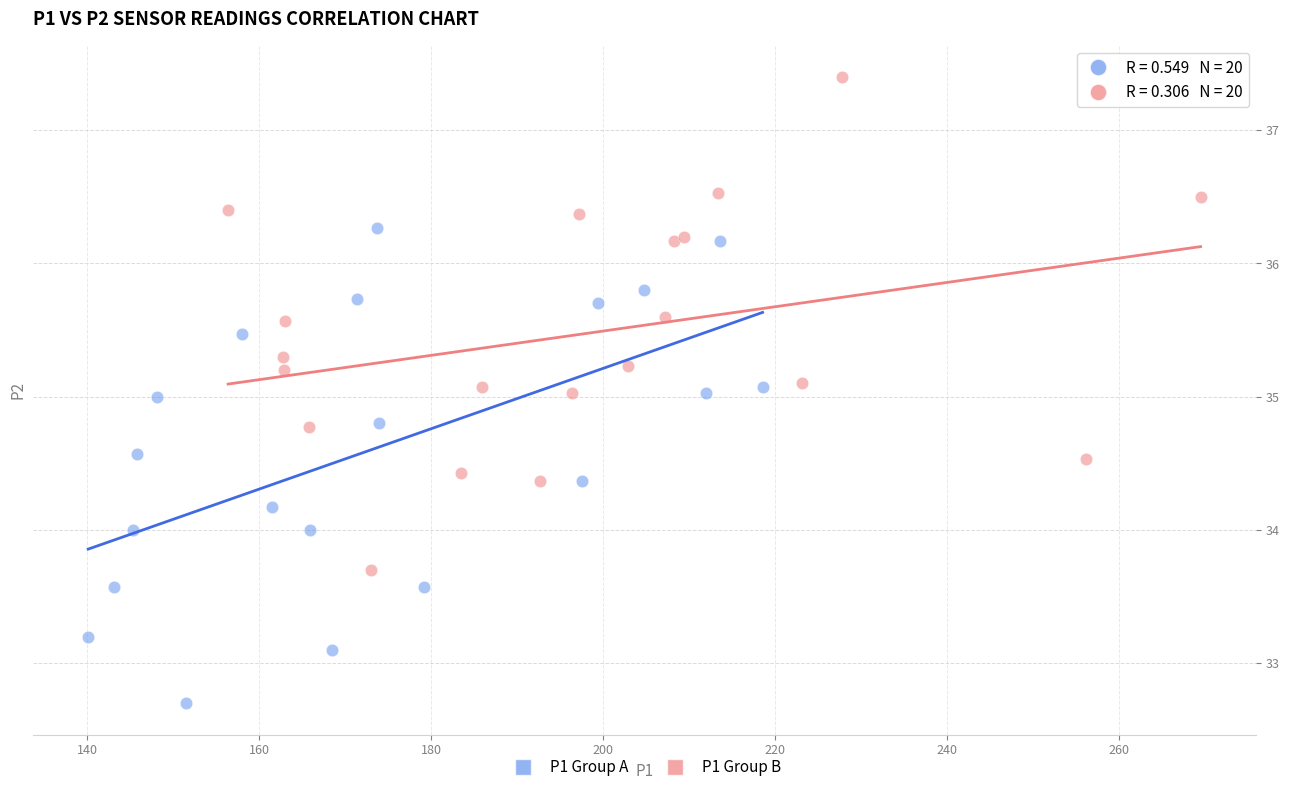

Which series reaches the maximum Y coordinate?

P1 Group B